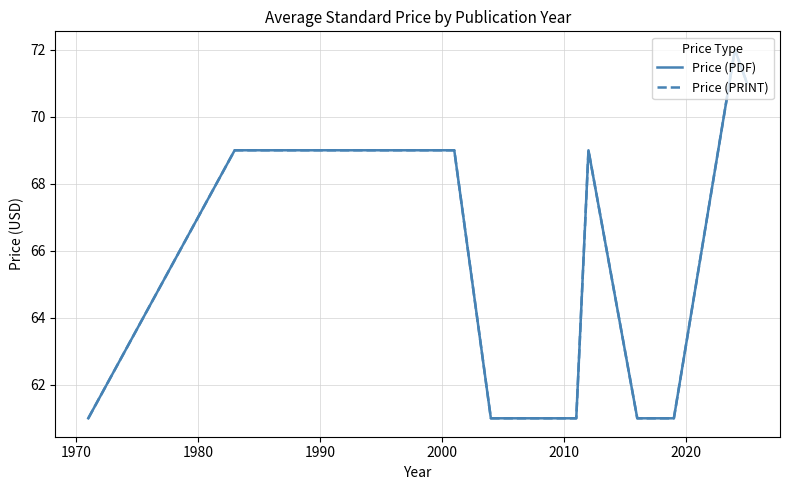

How many data points in Price (PDF) are above 61?

5